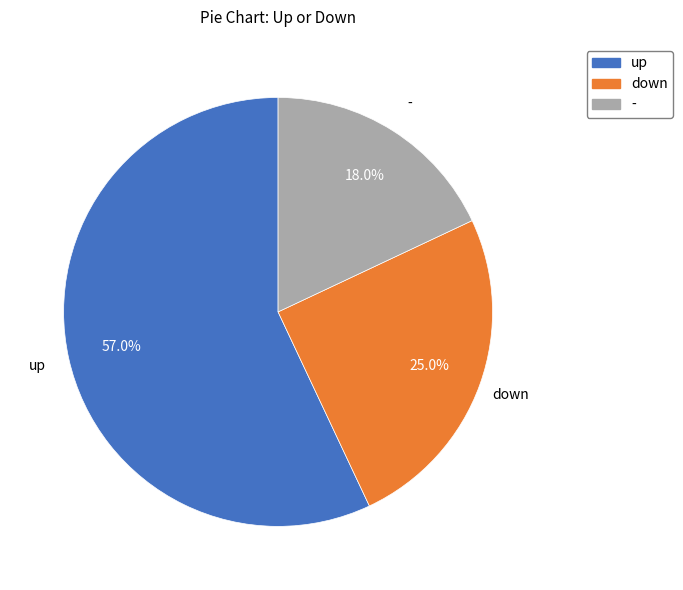

Is the sum of up and down greater than half?

Yes